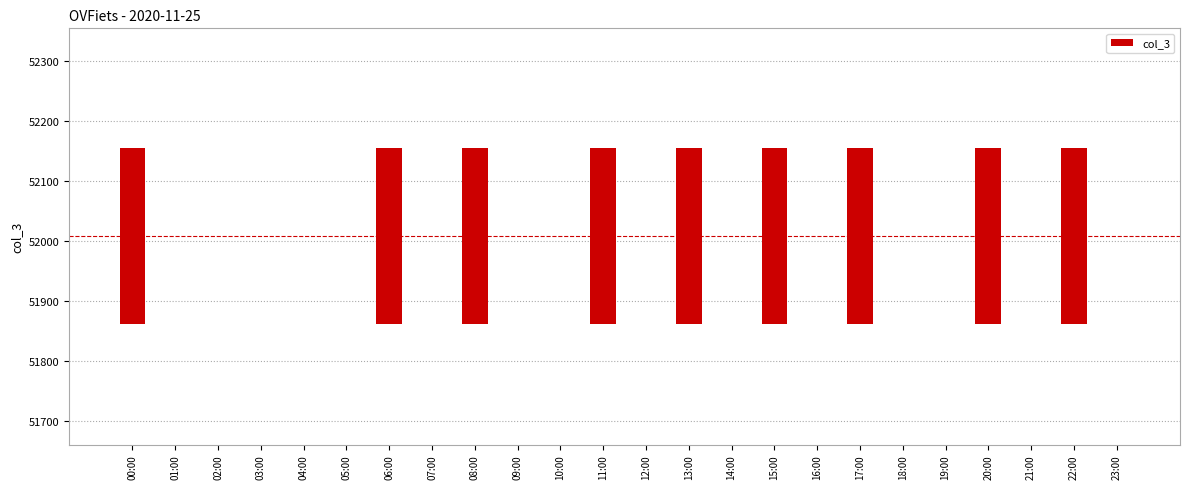

Does the chart contain any negative values?

No